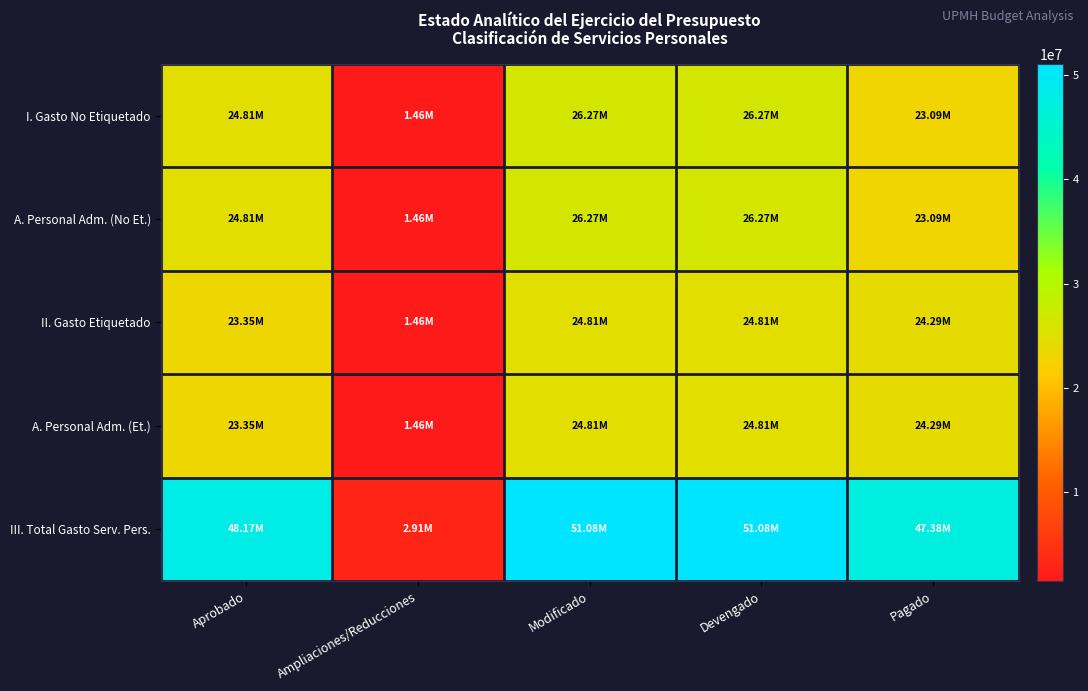

Which series has the largest total across all categories?

III. Total Gasto Serv. Pers.